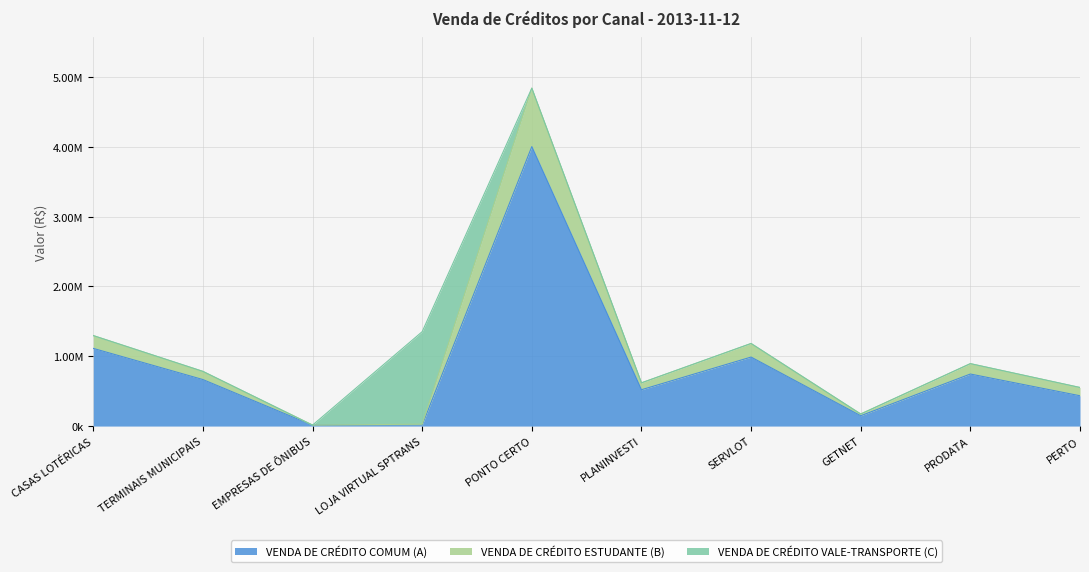

What are all the series names shown in the legend?

VENDA DE CRÉDITO COMUM (A), VENDA DE CRÉDITO ESTUDANTE (B), VENDA DE CRÉDITO VALE-TRANSPORTE (C)